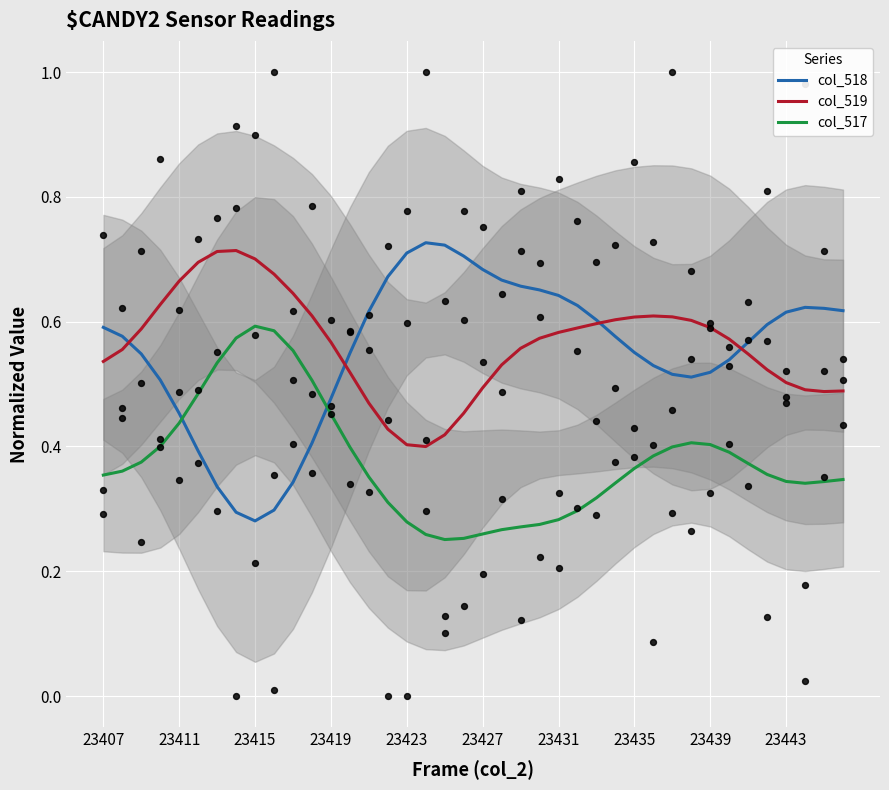

True or false: col_519 and col_517 cross at least once.

False